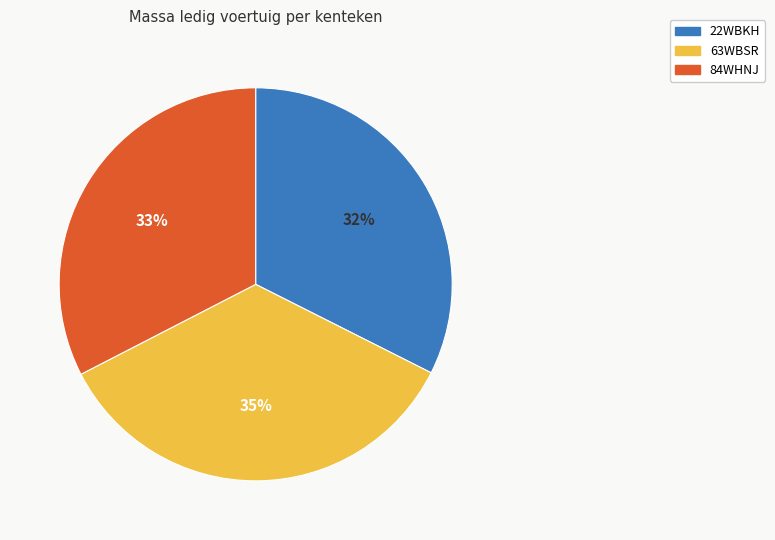

Approximately how many times larger is the value at 22WBKH compared to 84WHNJ?

1.0